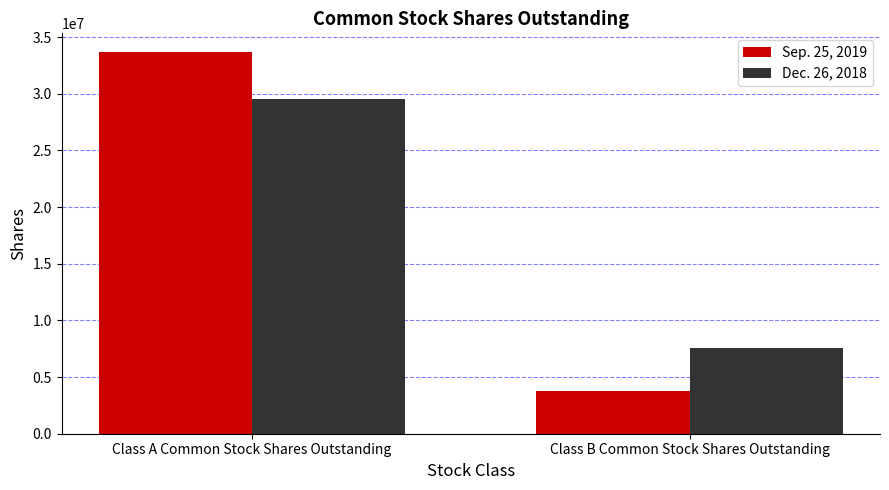

Which series changed the most between Class A Common Stock Shares Outstanding and Class B Common Stock Shares Outstanding?

Sep. 25, 2019